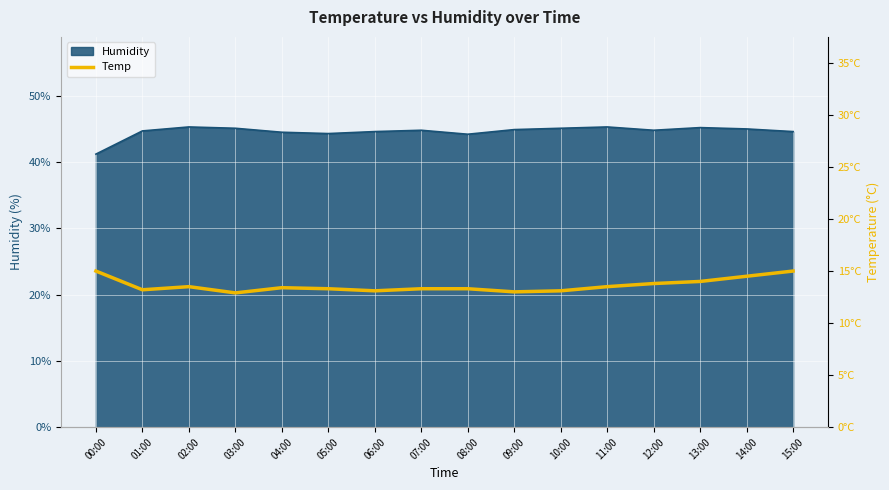

True or false: Humidity has a value of 10.1 at 04:00.

False